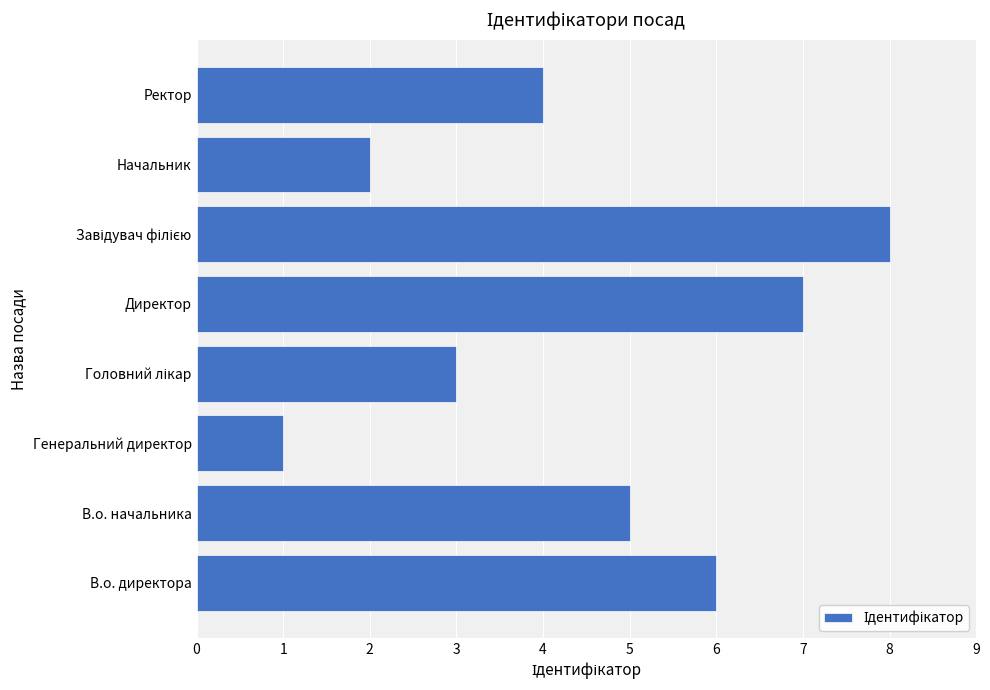

What is the difference between the second highest and second lowest values?

5